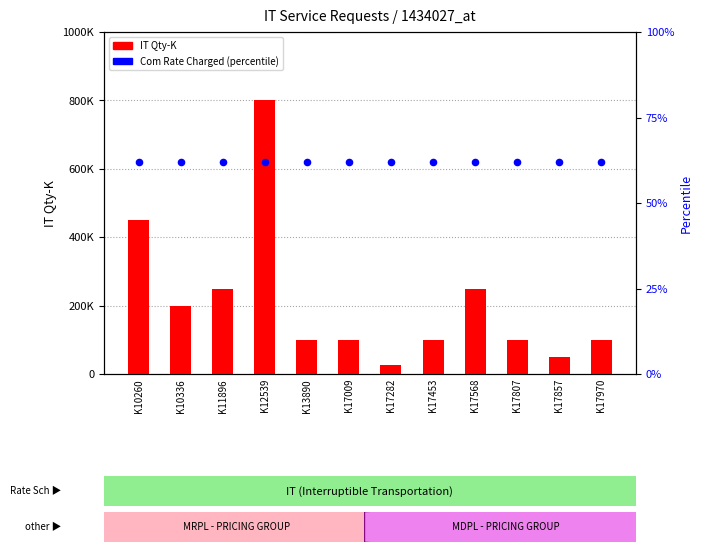

Which series reaches the minimum Y coordinate?

Com Rate Charged (percentile)